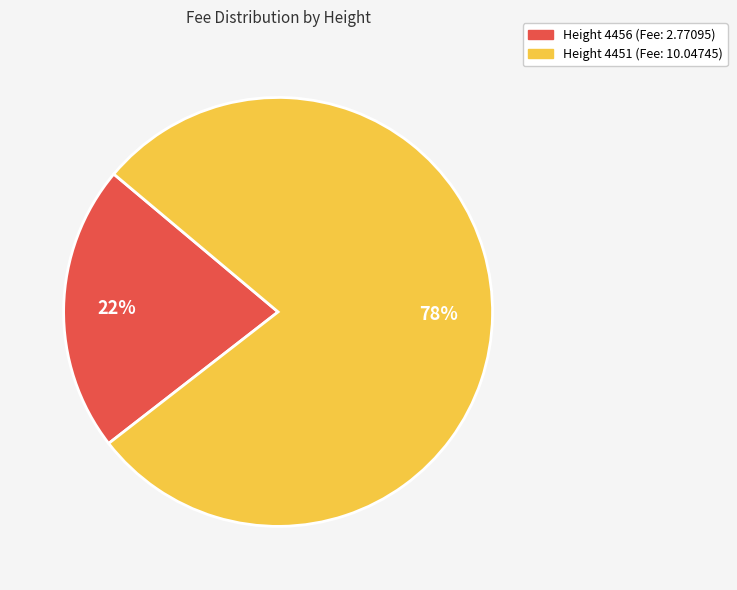

Is there any slice that represents more than half of the pie?

Yes